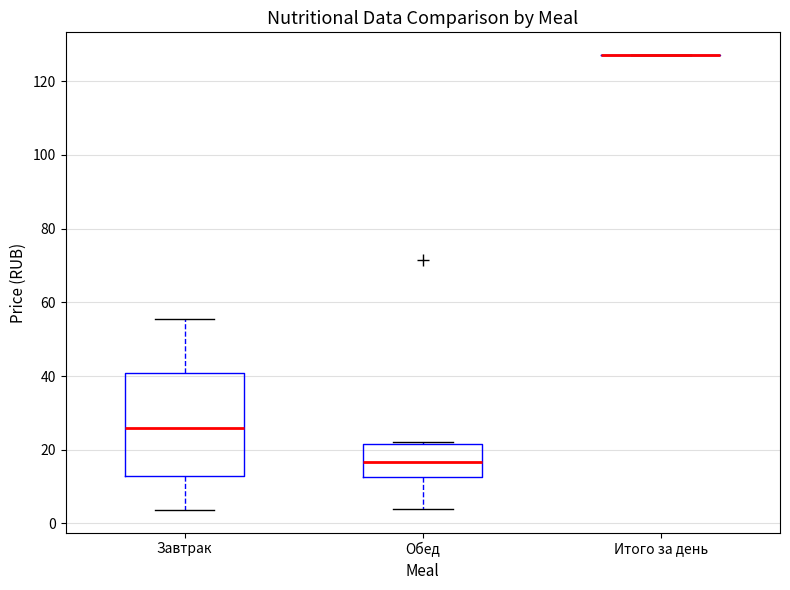

Comparing the boxes themselves (not the whiskers), which one is the tallest?

Завтрак